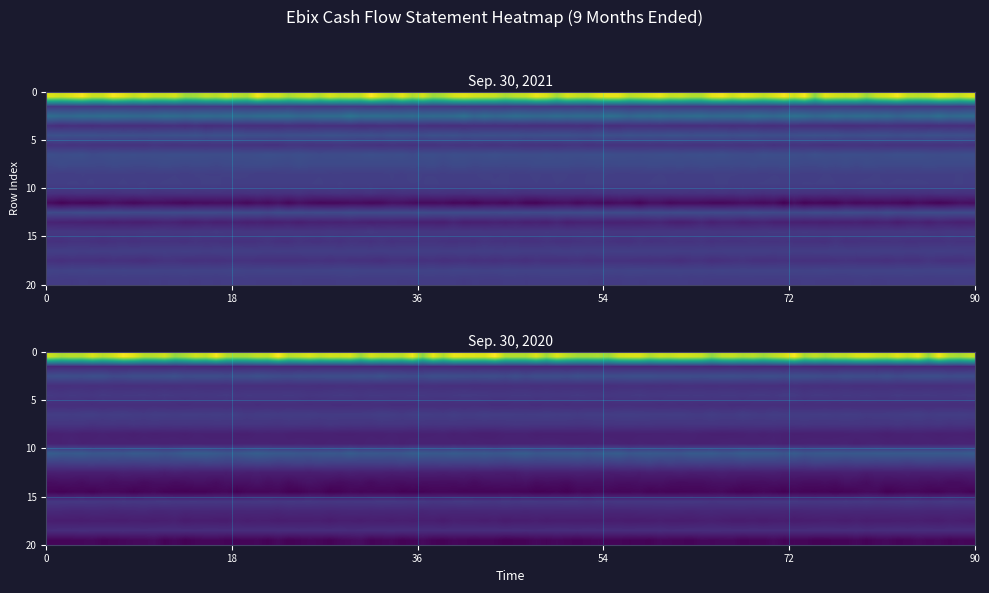

What is the sum of all Net income attributable to Ebix, Inc. values?

125643